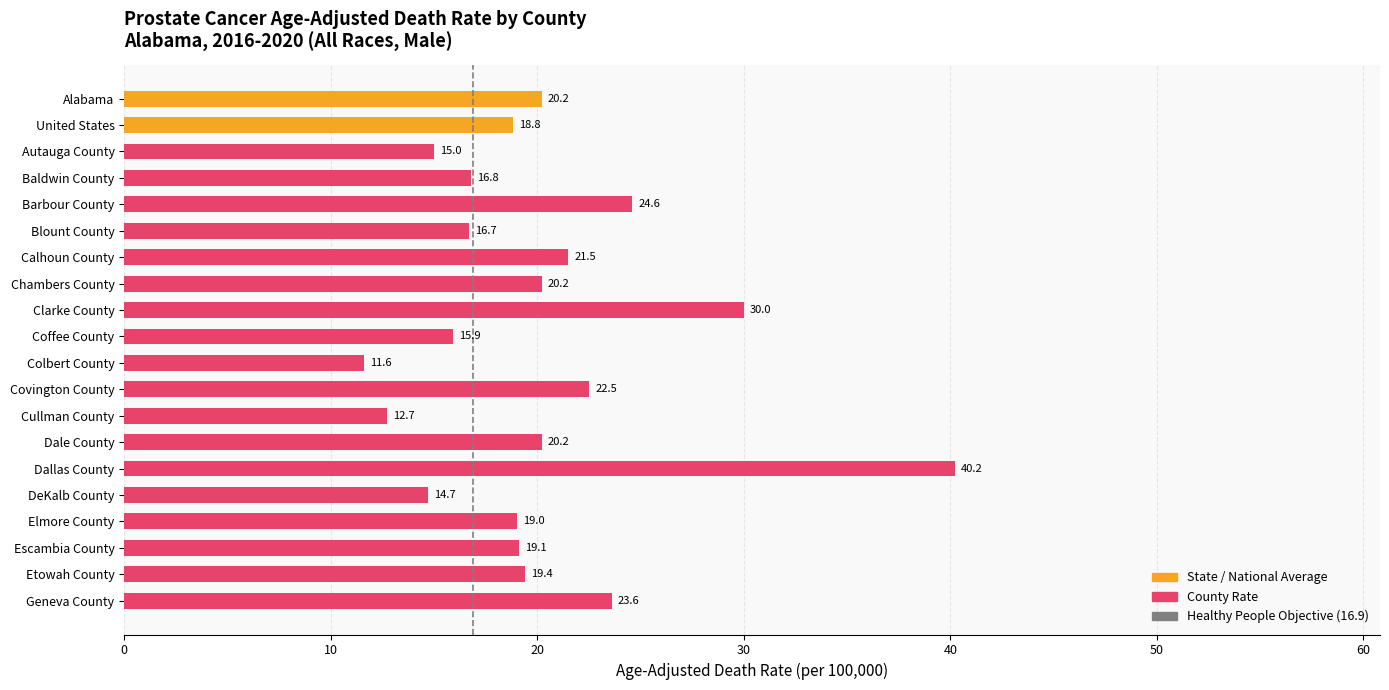

Is it true that the value at Baldwin County is 29.3?

False